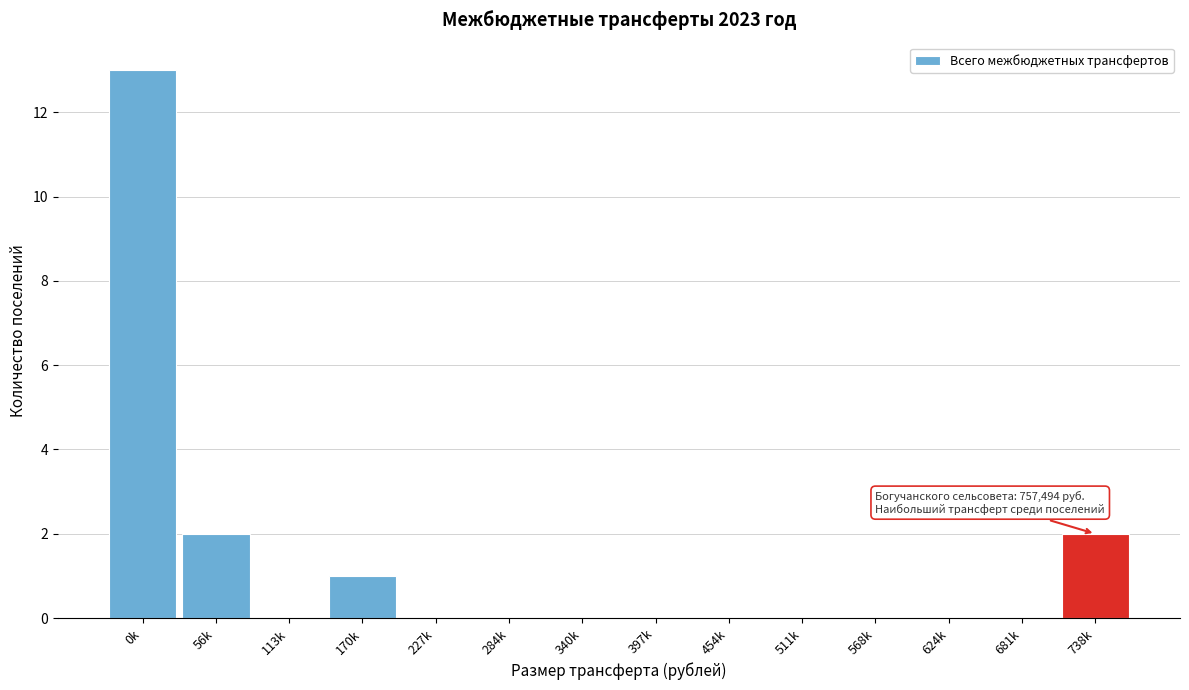

Reading right to left, extract all data points from this chart.

738k=2	681k=0	624k=0	568k=0	511k=0	454k=0	397k=0	340k=0	284k=0	227k=0	170k=1	113k=0	56k=2	0k=13